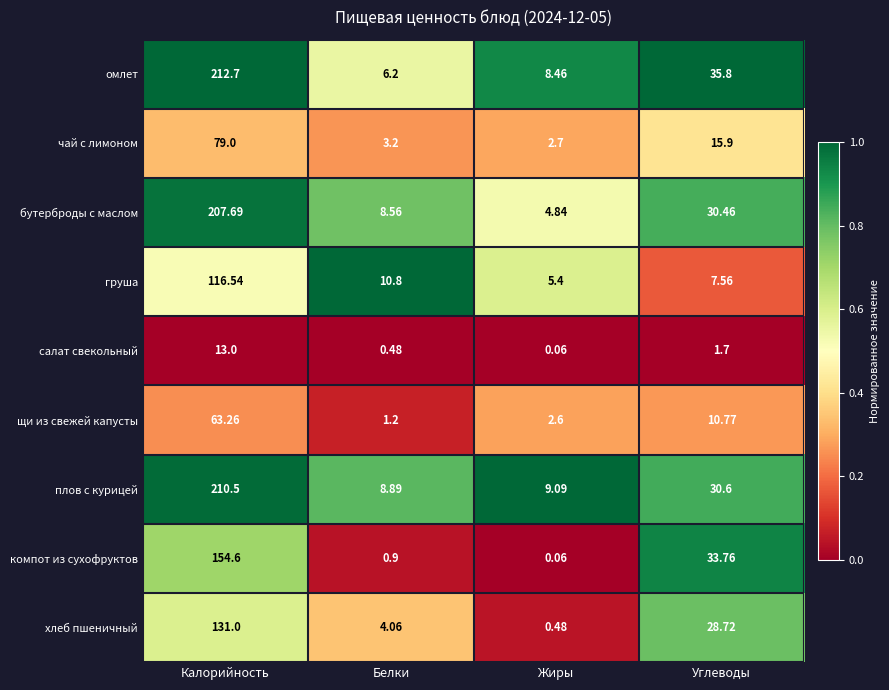

At which label is салат свекольный closest to 6?

Углеводы